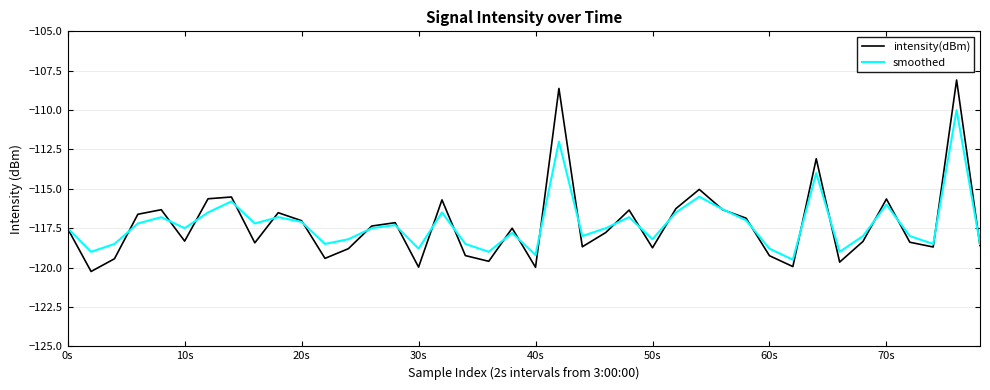

What is the maximum value for smoothed?

-110.0